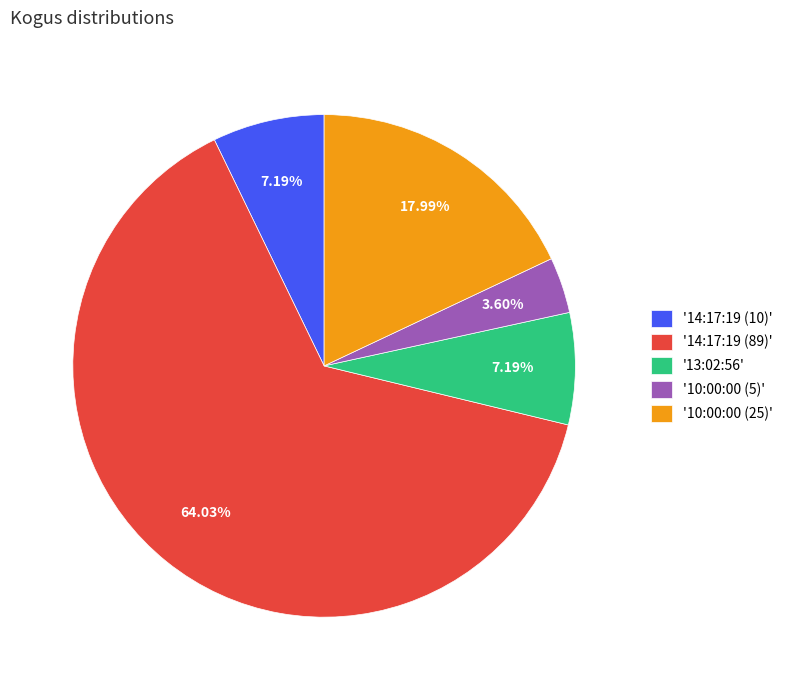

Count the number of slices in the pie.

5